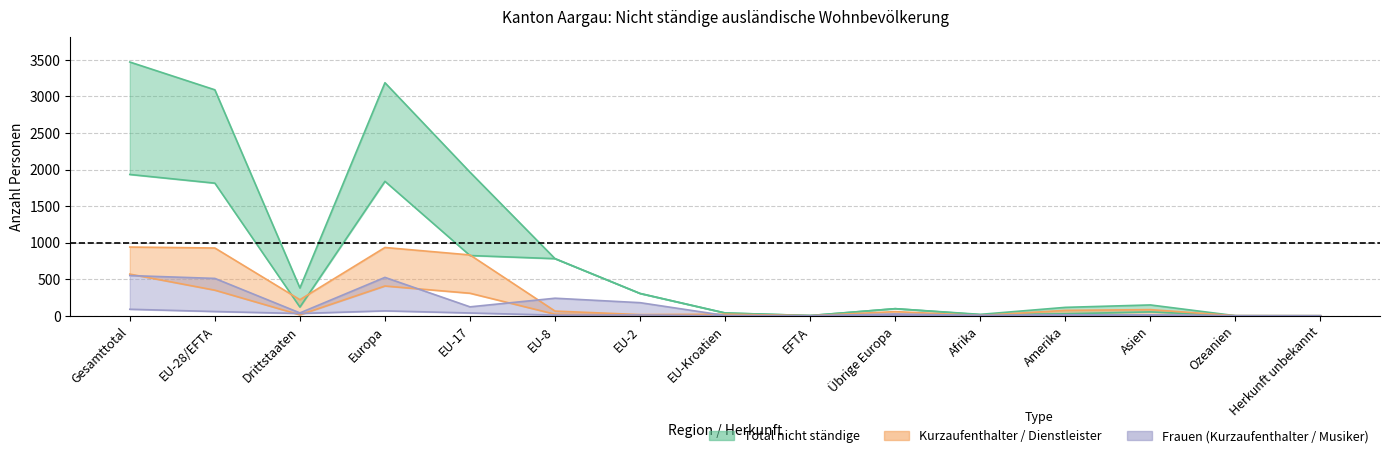

Reading left to right, extract all data points from this chart.

Kurzaufenthalter_Total: Gesamttotal=1933	EU-28/EFTA=1814	Drittstaaten=119	Europa=1839	EU-17=824	EU-8=781	EU-2=305	EU-Kroatien=38	EFTA=3	Übrige Europa=97	Afrika=14	Amerika=27	Asien=53	Ozeanien=0	Herkunft unbekannt=0
Kurzaufenthalter_Frauen: Gesamttotal=550	EU-28/EFTA=511	Drittstaaten=39	Europa=525	EU-17=122	EU-8=240	EU-2=179	EU-Kroatien=4	EFTA=0	Übrige Europa=25	Afrika=4	Amerika=13	Asien=13	Ozeanien=0	Herkunft unbekannt=0
Dienstleister_Total: Gesamttotal=940	EU-28/EFTA=927	Drittstaaten=220	Europa=934	EU-17=832	EU-8=64	EU-2=16	EU-Kroatien=22	EFTA=0	Übrige Europa=57	Afrika=4	Amerika=74	Asien=84	Ozeanien=1	Herkunft unbekannt=0
Musiker_Total: Gesamttotal=89	EU-28/EFTA=58	Drittstaaten=31	Europa=67	EU-17=38	EU-8=9	EU-2=11	EU-Kroatien=0	EFTA=0	Übrige Europa=9	Afrika=4	Amerika=9	Asien=8	Ozeanien=0	Herkunft unbekannt=0
Total_Gesamt: Gesamttotal=3471	EU-28/EFTA=3091	Drittstaaten=380	Europa=3188	EU-17=1964	EU-8=781	EU-2=305	EU-Kroatien=38	EFTA=3	Übrige Europa=97	Afrika=19	Amerika=115	Asien=148	Ozeanien=1	Herkunft unbekannt=0